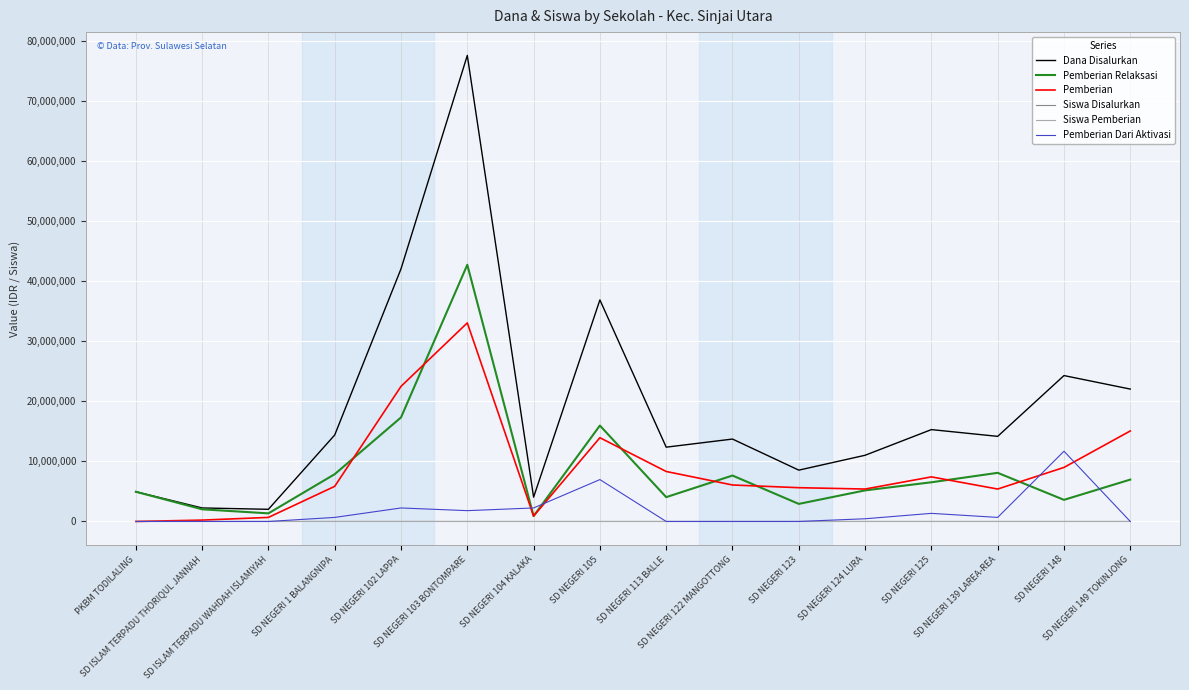

What is the maximum value for Siswa Pemberian?

74